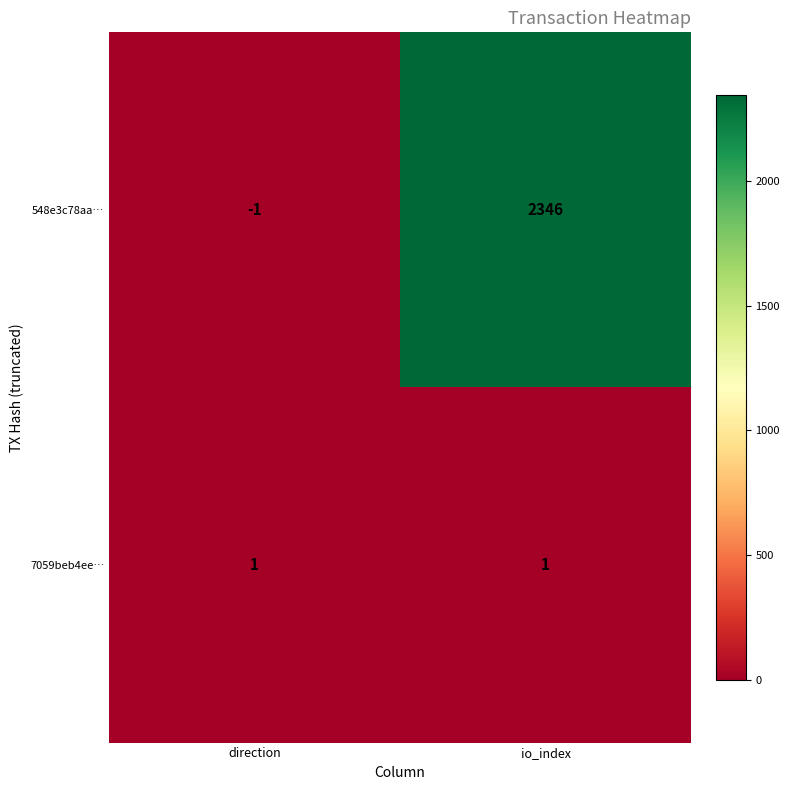

Which label corresponds to the smallest value in the chart?

direction